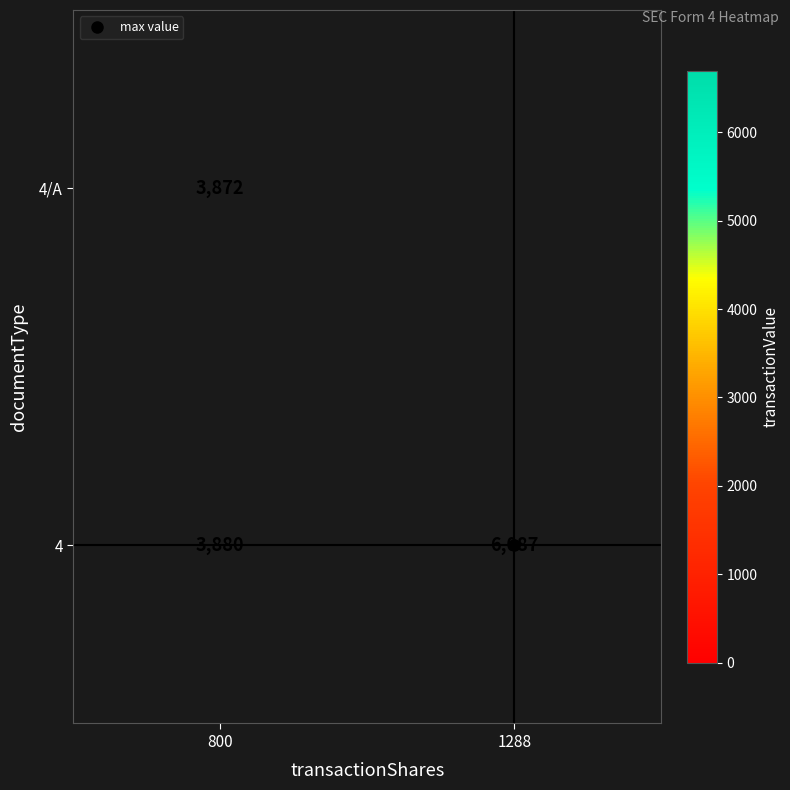

Count the 4 values in the range 3880 to 6087.

2